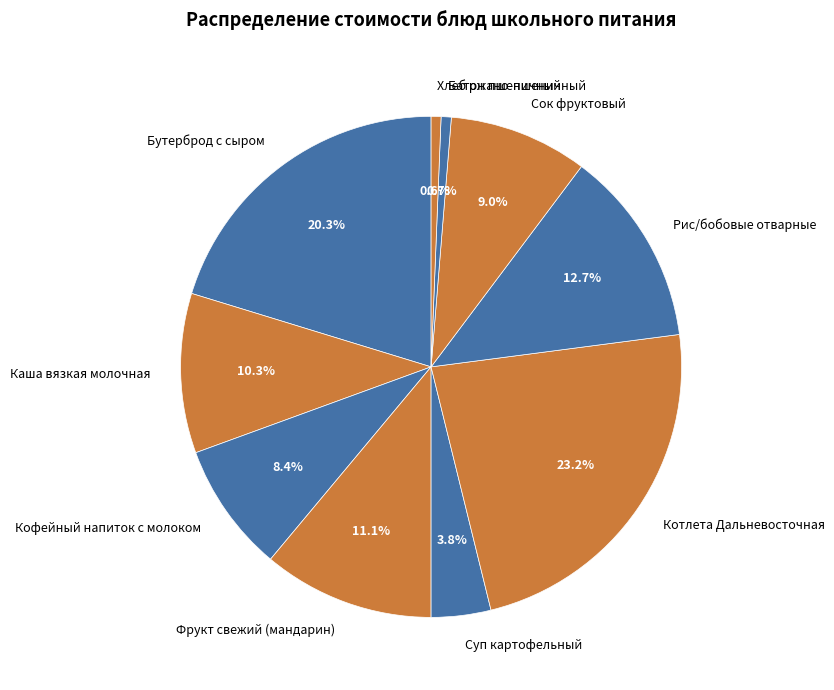

Which slice is the largest?

Котлета Дальневосточная